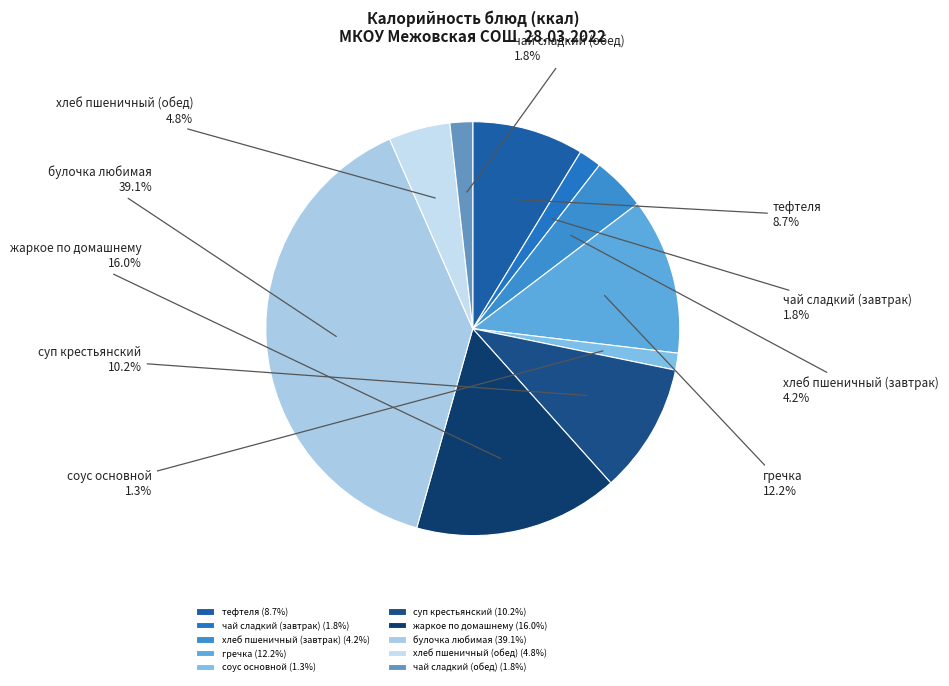

To the nearest percent, what is the difference between the largest and smallest slice percentages?

38%